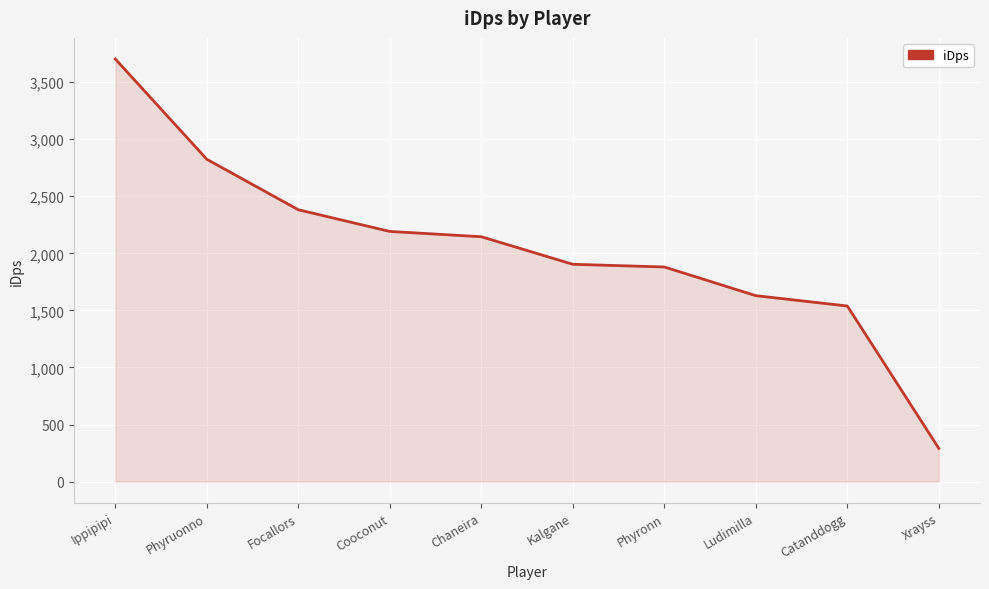

Where does the data first go above 2145?

Ippipipi